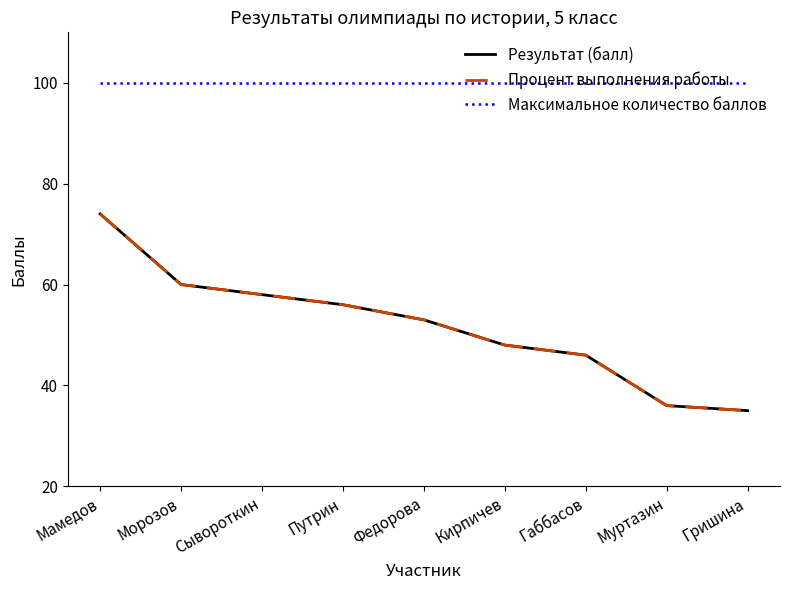

What is the greatest value displayed?

100